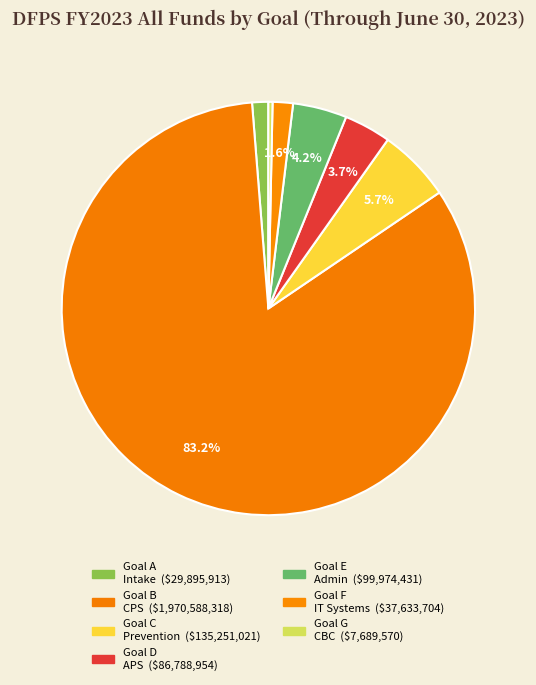

Count the number of slices in the pie.

7